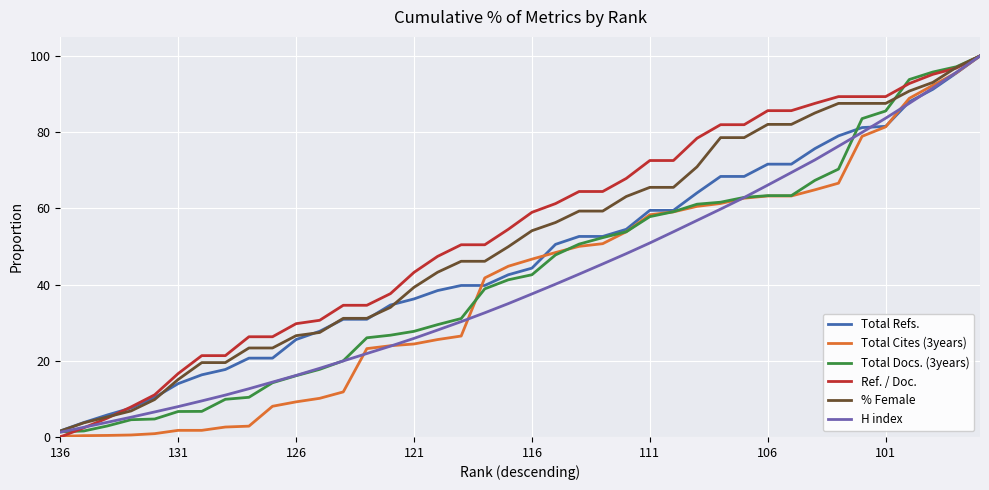

What is the highest value of the Total Cites (3years) series?

100.0